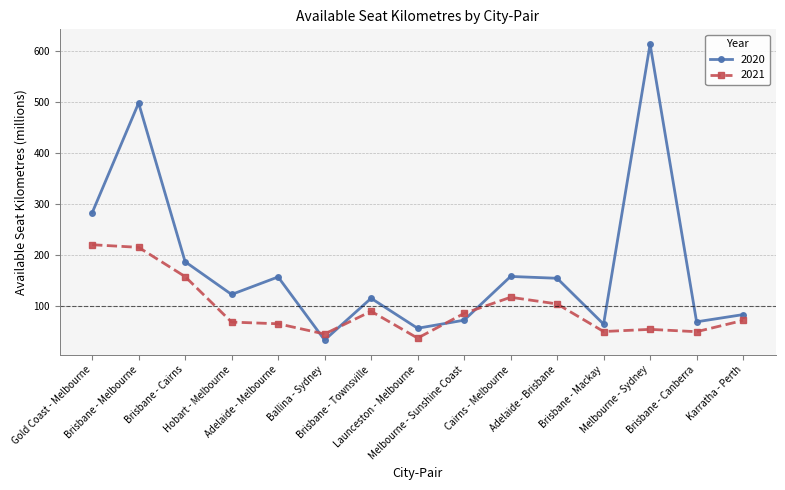

How many intersections are there between 2020 and 2021?

4